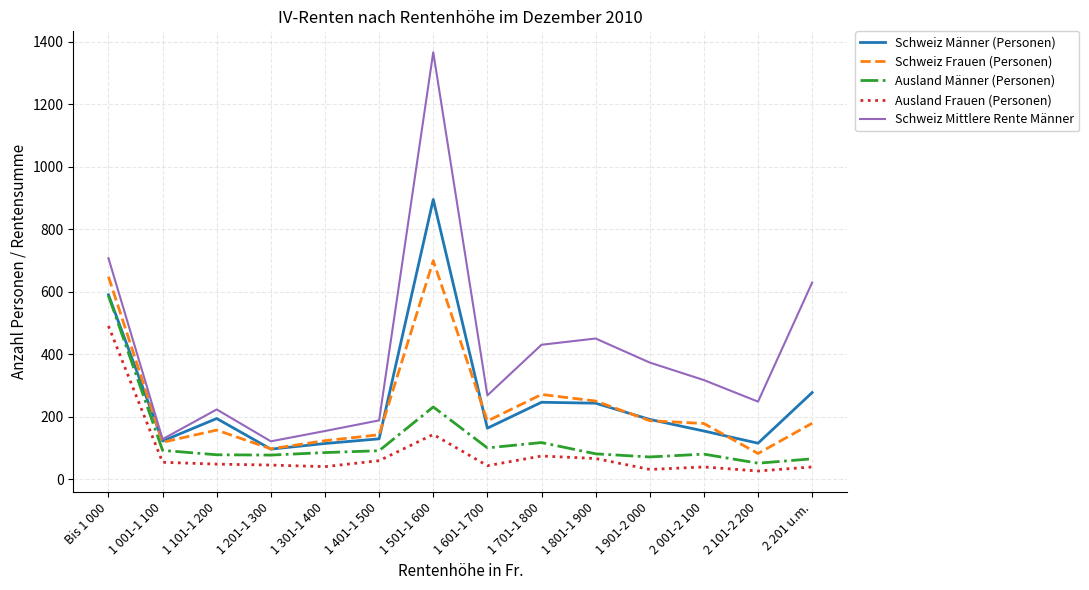

What position from the left is 1 701-1 800?

9